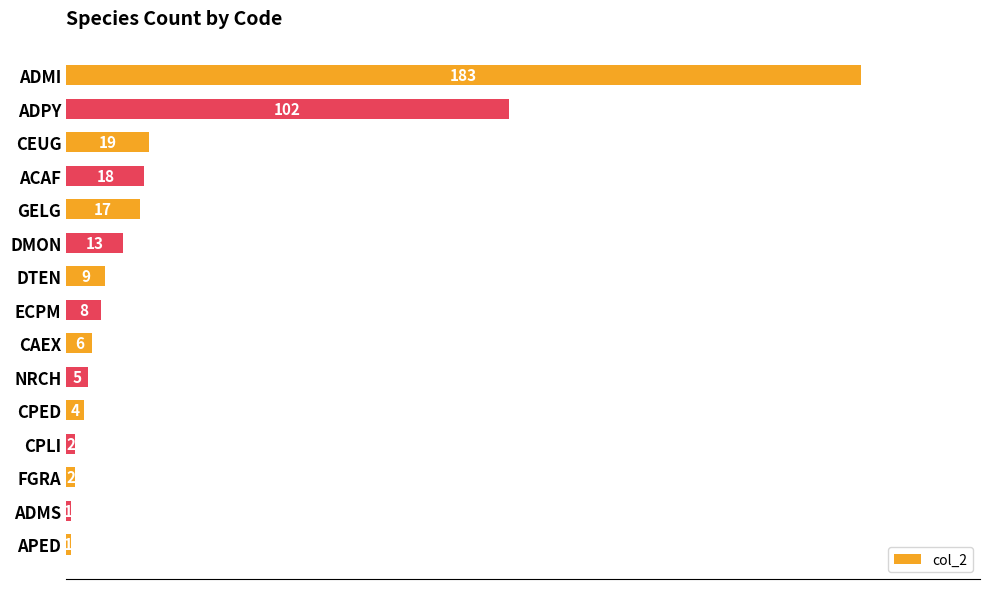

What is the average value?

26